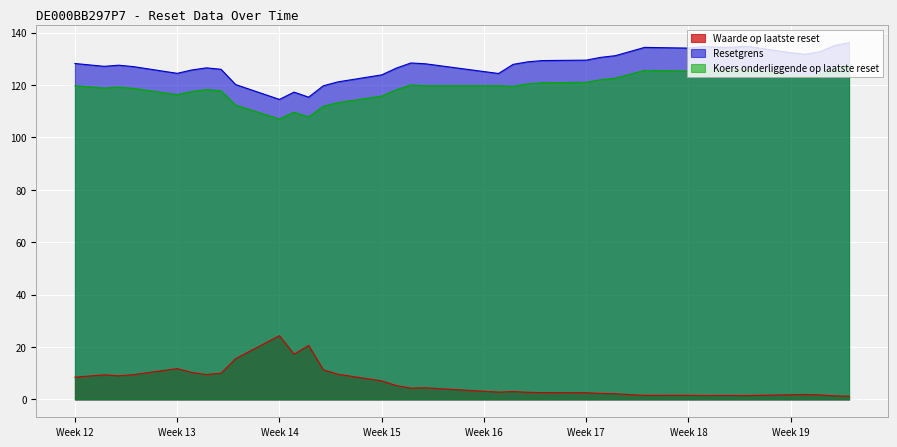

The value of Resetgrens at Week 13 is 199.6. True or false?

False